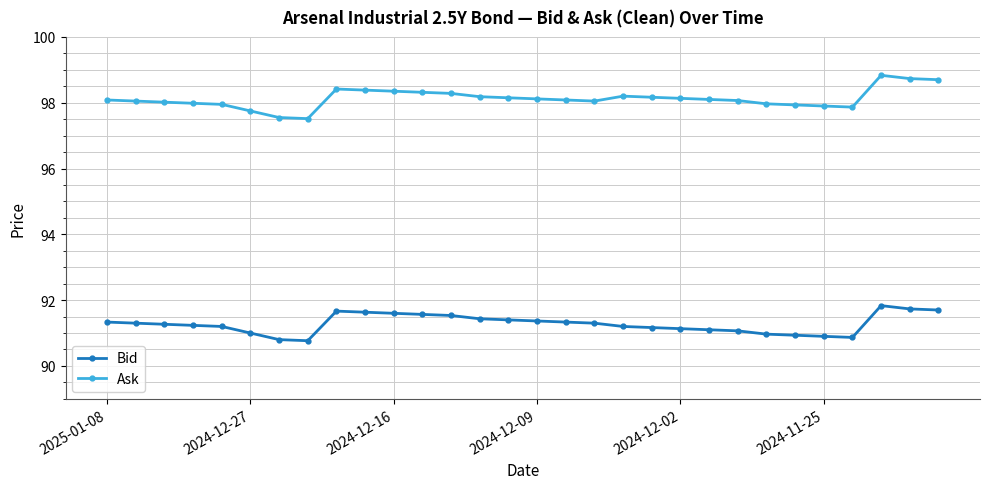

What is the highest value of the Ask series?

98.8